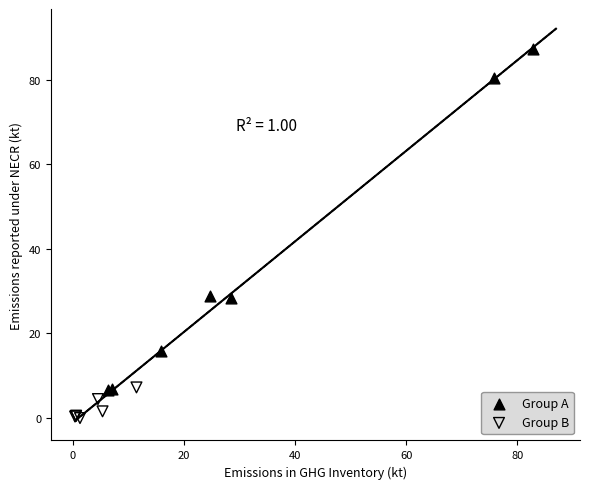

Which series has the widest spread of Y values?

Group A